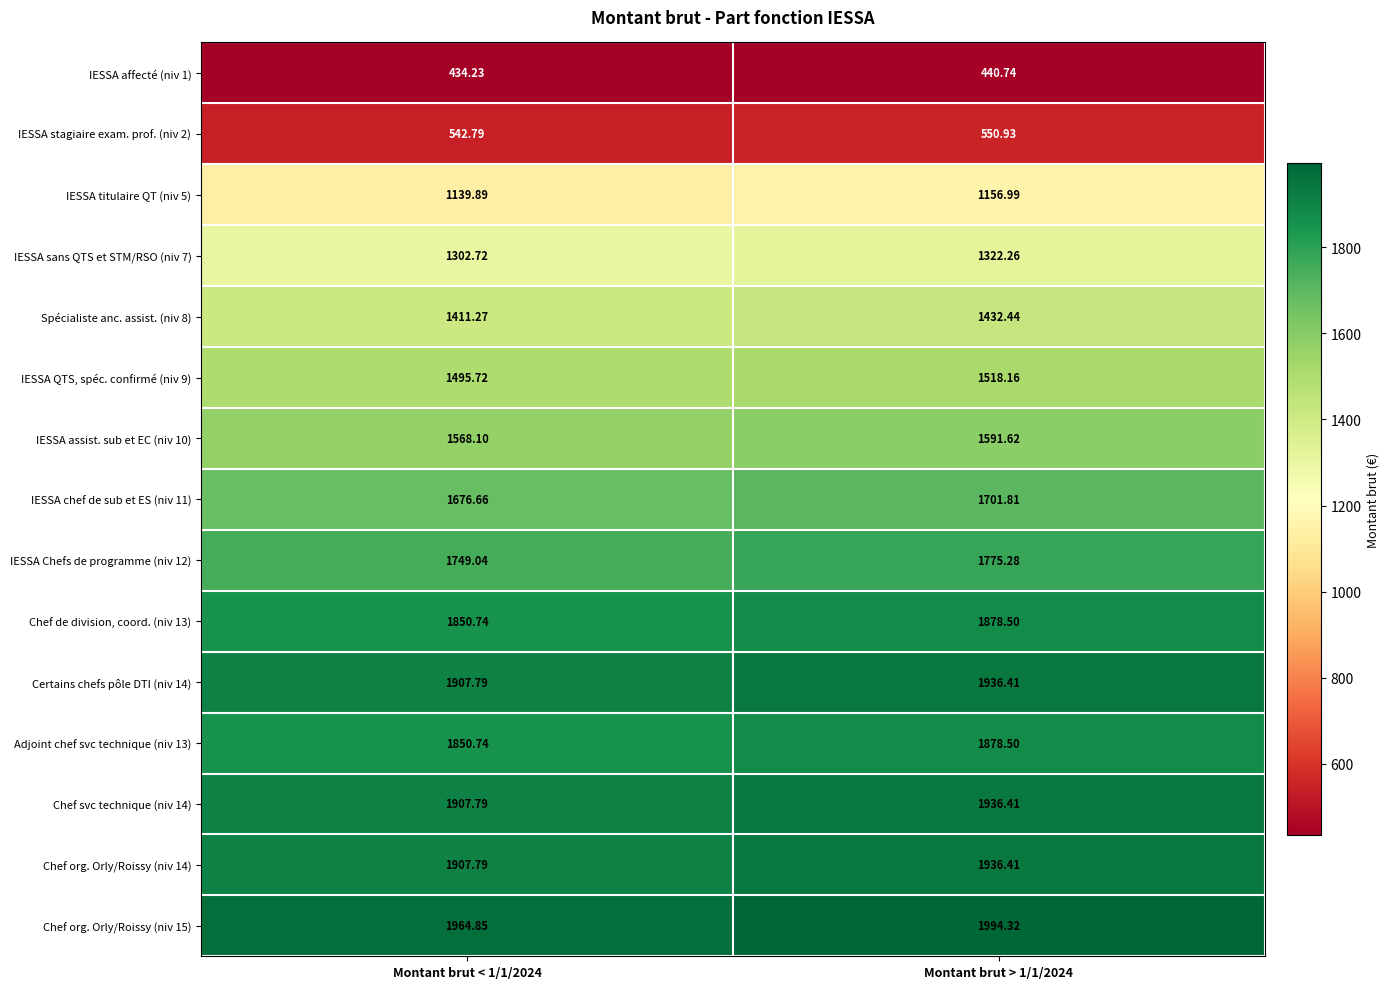

How many data points does each series have?

2